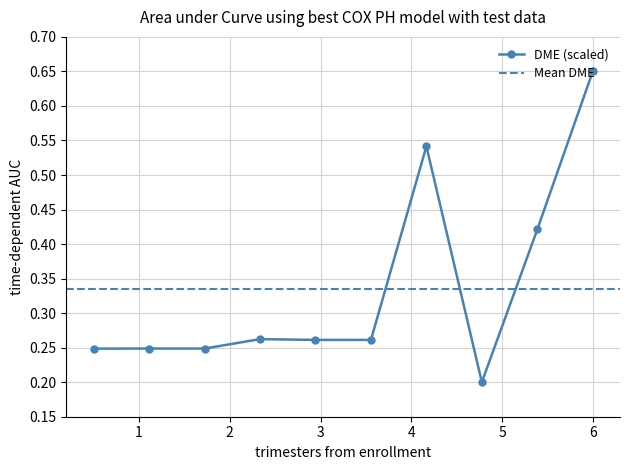

True or false: DME (scaled) has more than 0 points higher than both neighbors.

True